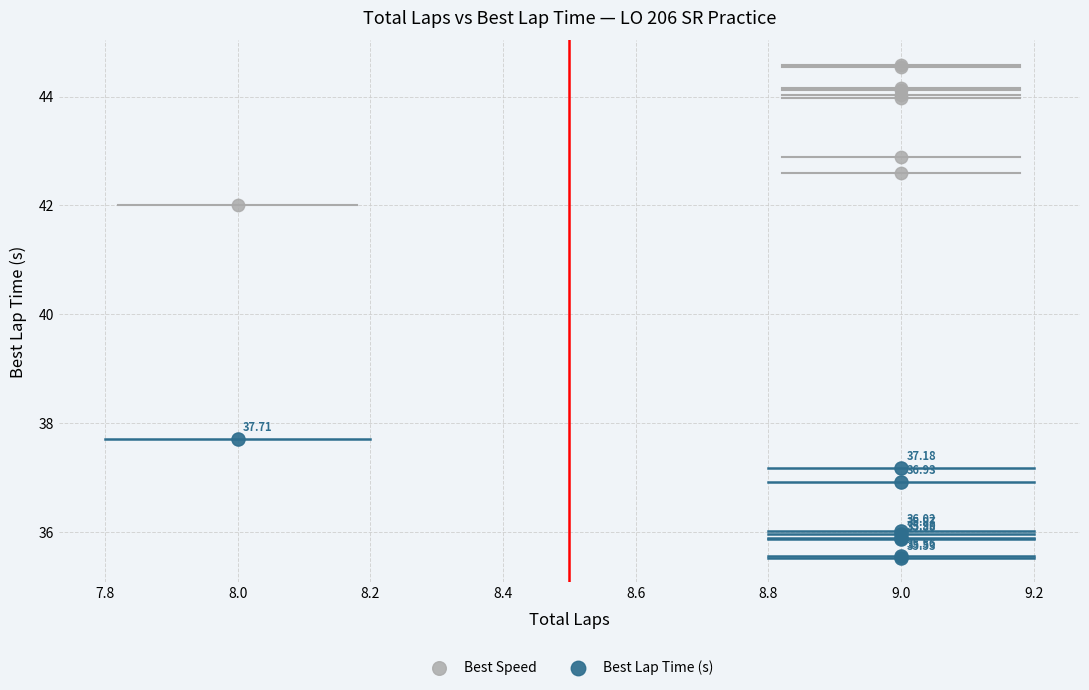

What is the X range (max minus min) for the scatter plot?

1.0